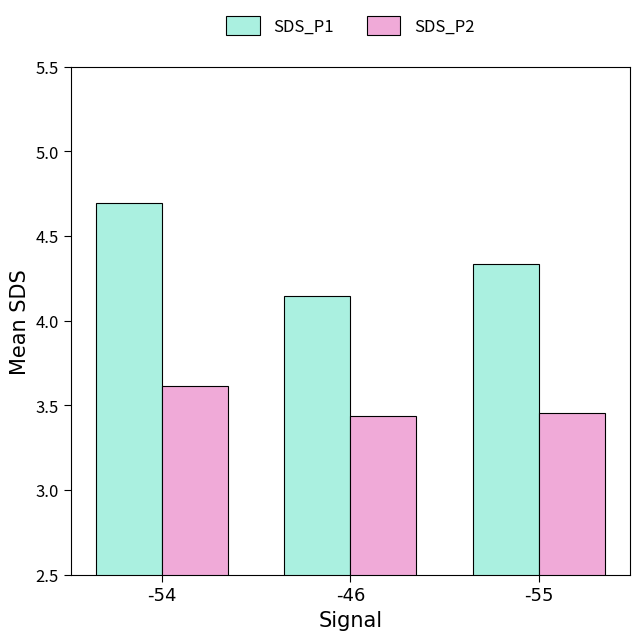

What is the label of the 1st bar from the left?

-54